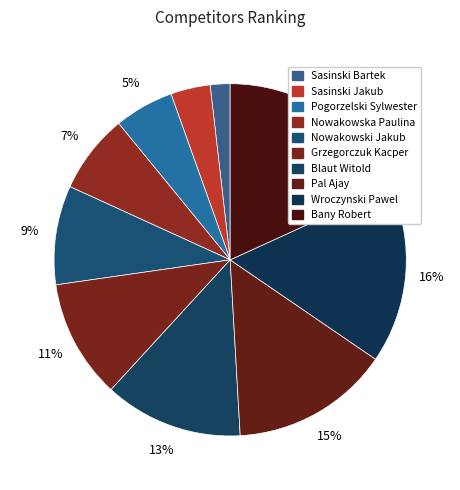

How many segments does this pie chart have?

10